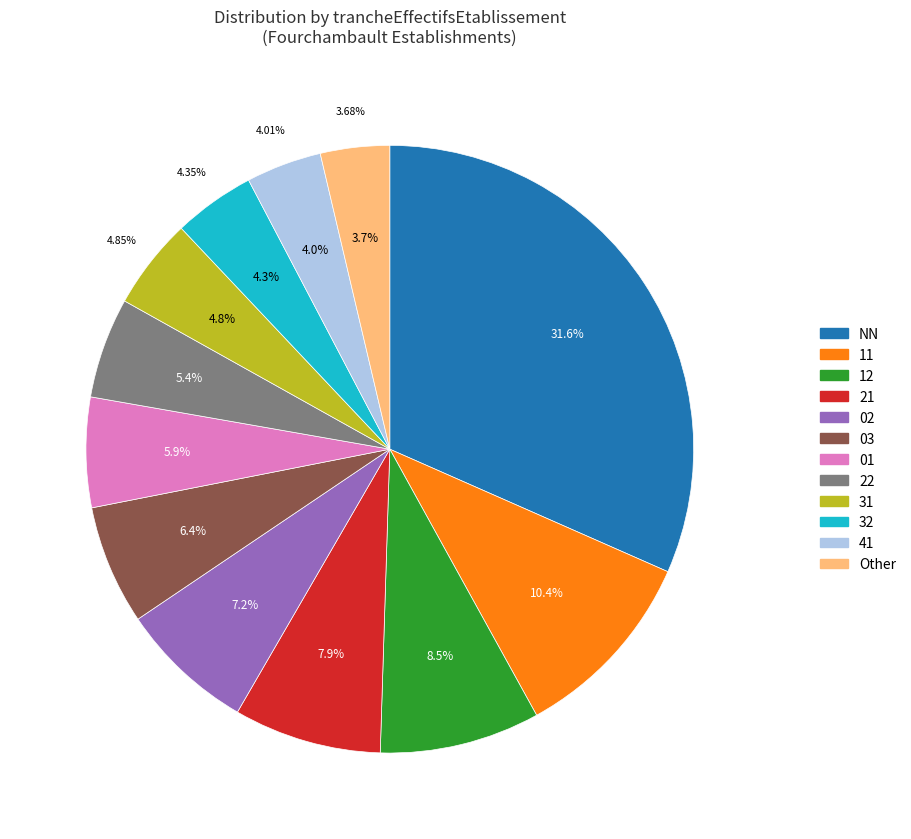

What is the largest slice in the pie chart?

NN